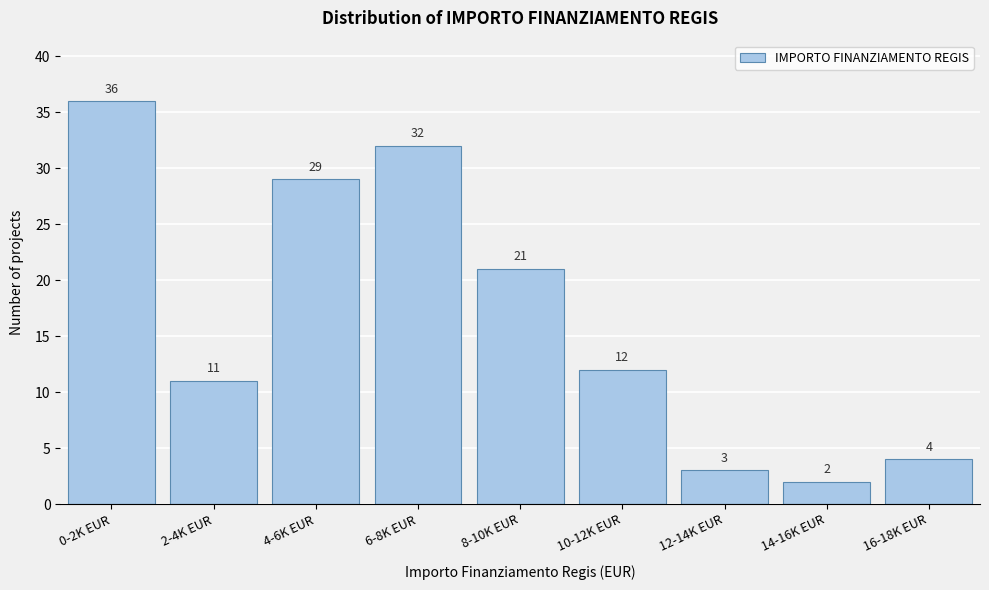

Reading right to left, what are all the values shown in this chart?

16-18K EUR=4	14-16K EUR=2	12-14K EUR=3	10-12K EUR=12	8-10K EUR=21	6-8K EUR=32	4-6K EUR=29	2-4K EUR=11	0-2K EUR=36